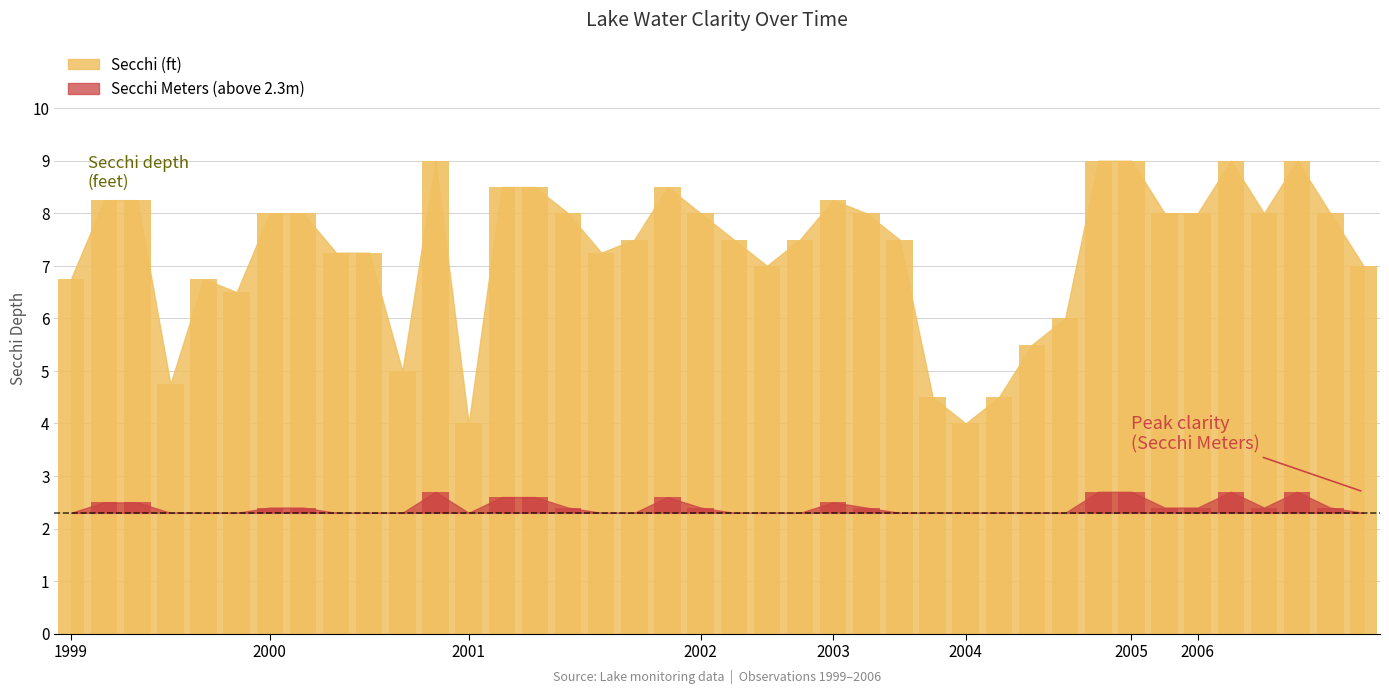

What is the value of the 5th bar from the left?

6.8